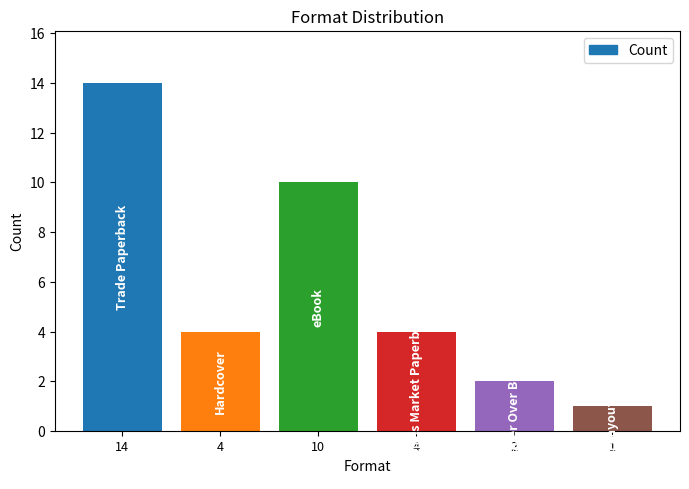

What is the label of the 4th bar from the right?

10